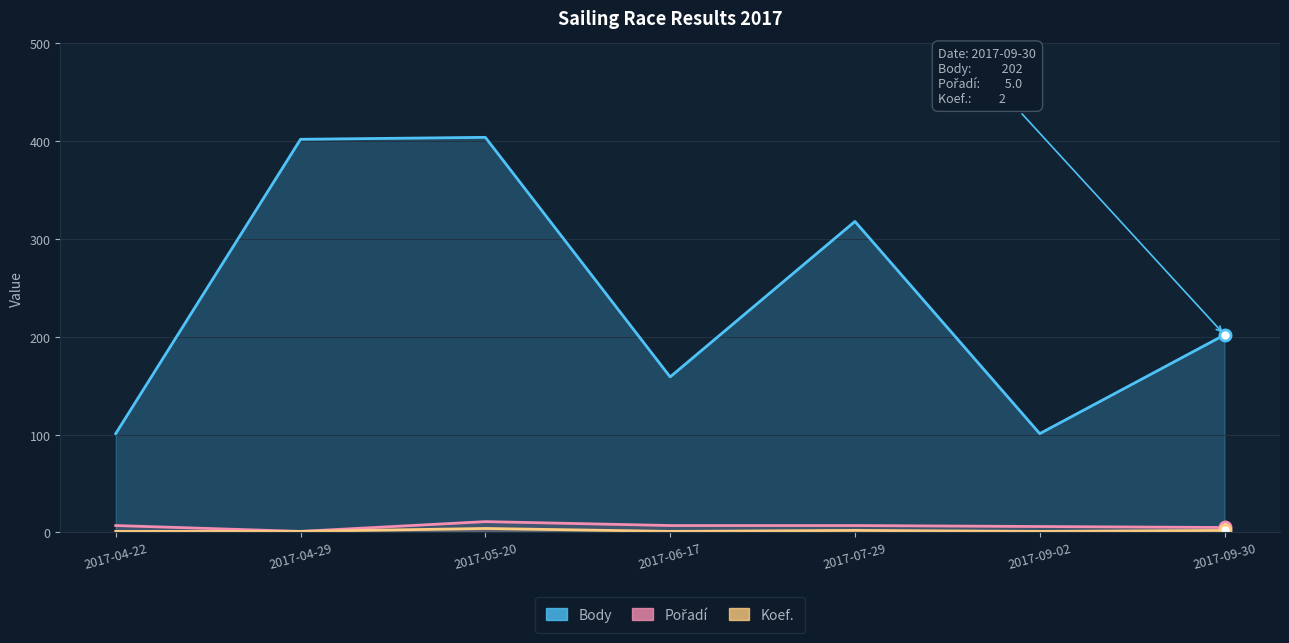

Reading right to left, transcribe all the data shown in this chart.

Body: 2017-09-30=202	2017-09-02=101	2017-07-29=318	2017-06-17=159	2017-05-20=404	2017-04-29=402	2017-04-22=101
Pořadí: 2017-09-30=5	2017-09-02=6	2017-07-29=7	2017-06-17=7	2017-05-20=11	2017-04-29=1	2017-04-22=7
Koef.: 2017-09-30=2	2017-09-02=1	2017-07-29=2	2017-06-17=1	2017-05-20=4	2017-04-29=1	2017-04-22=1